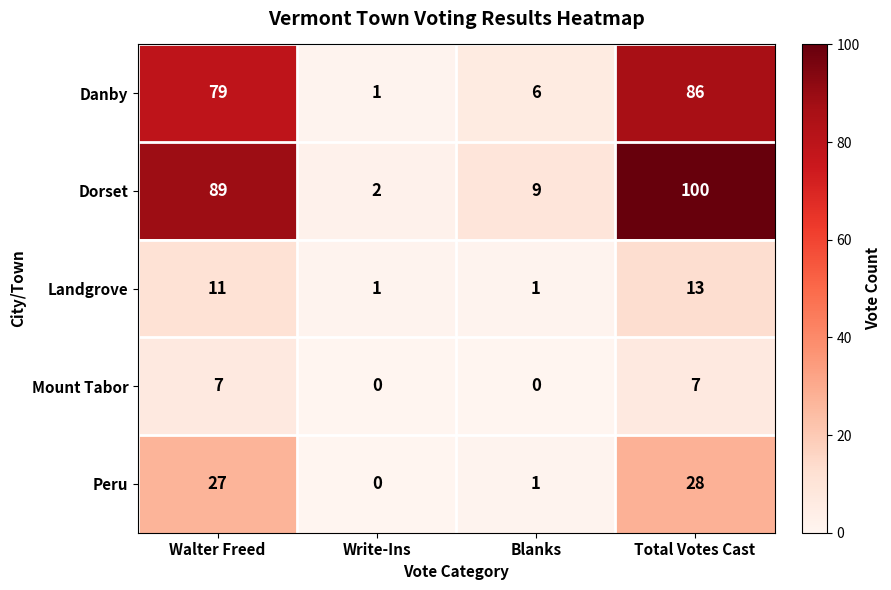

At which category is the sum across all series the highest?

Total Votes Cast